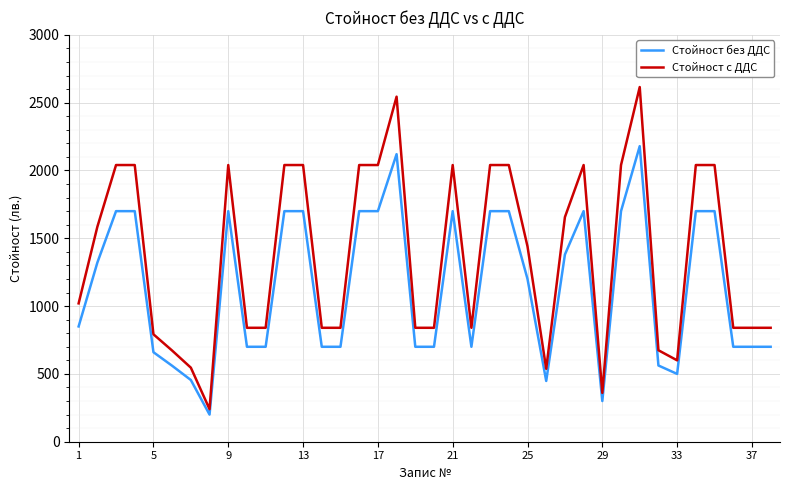

Which series has the largest total across all categories?

Стойност с ДДС